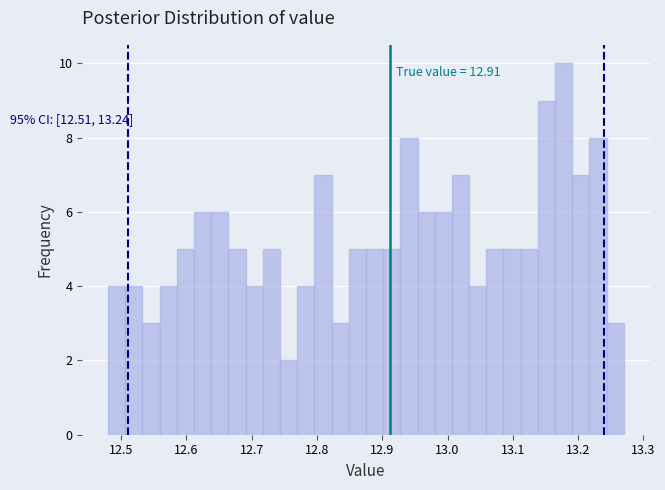

Around what value on the x-axis is the tallest bar? Give the approximate position of its centre, as read against the axis.

13.18